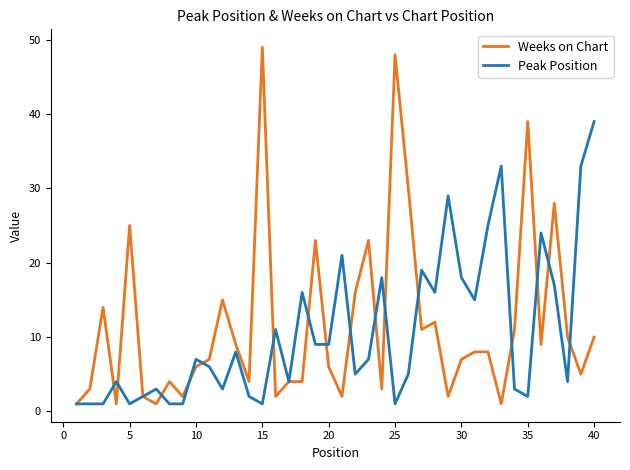

Which series has the largest range (max minus min)?

Weeks on Chart